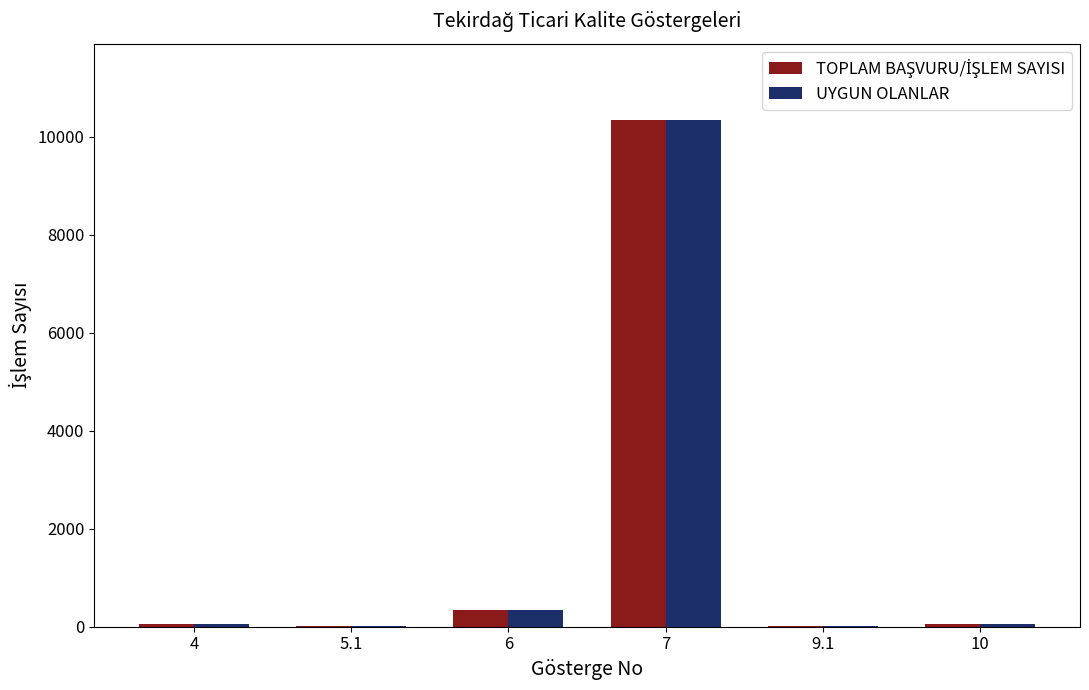

How many distinct data groups are displayed?

2